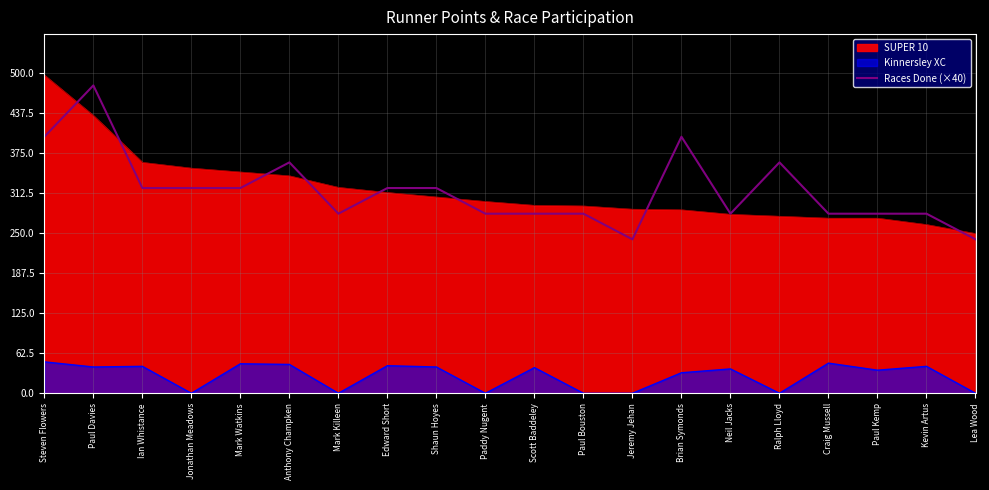

What is the value of the 18th point from the left?

280